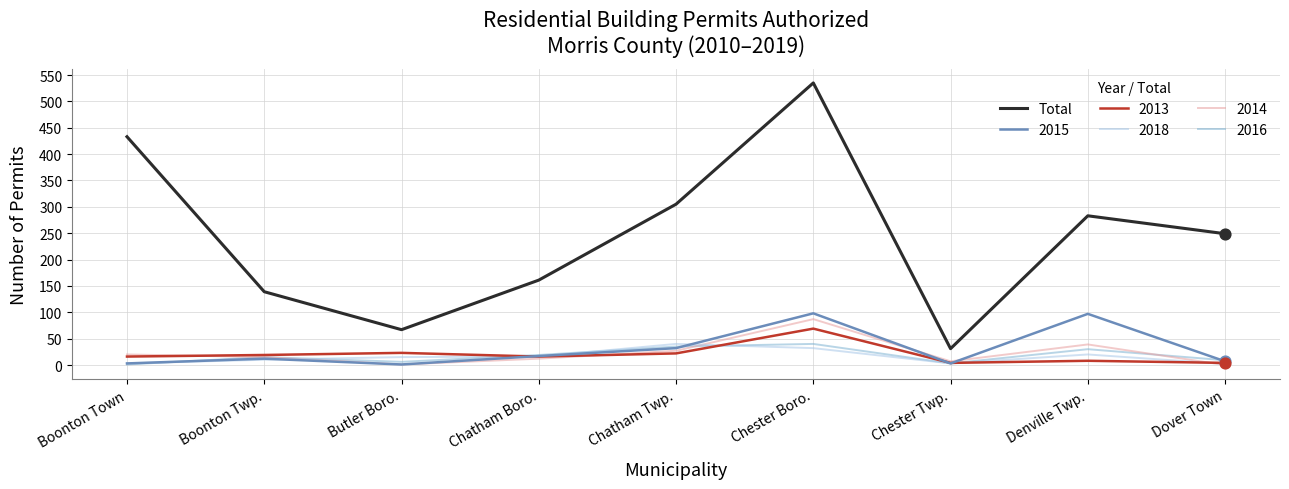

Which series has the largest range (max minus min)?

Total